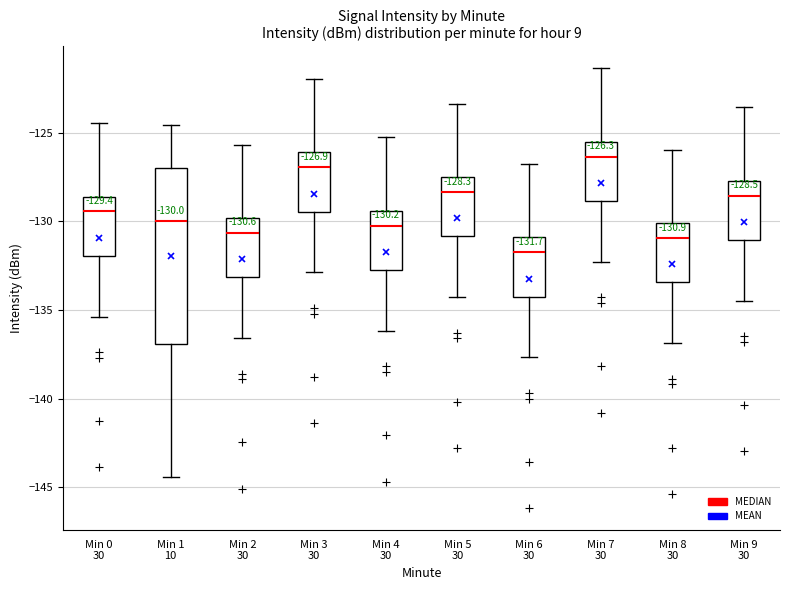

Which box's median line is the highest?

Min 7 30